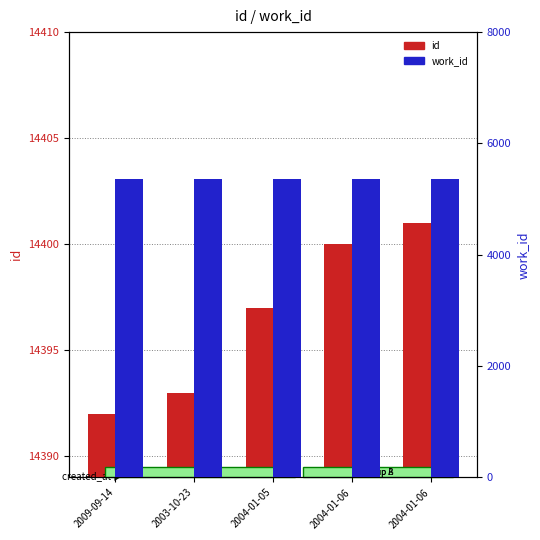

How many bars are there in each group?

2